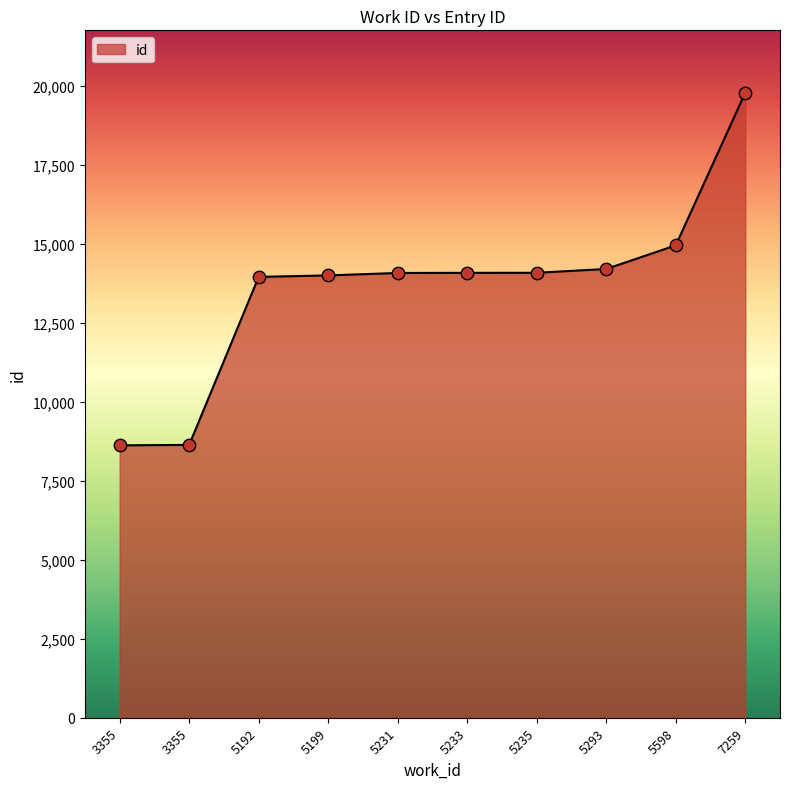

Does the chart have visible grid lines?

No